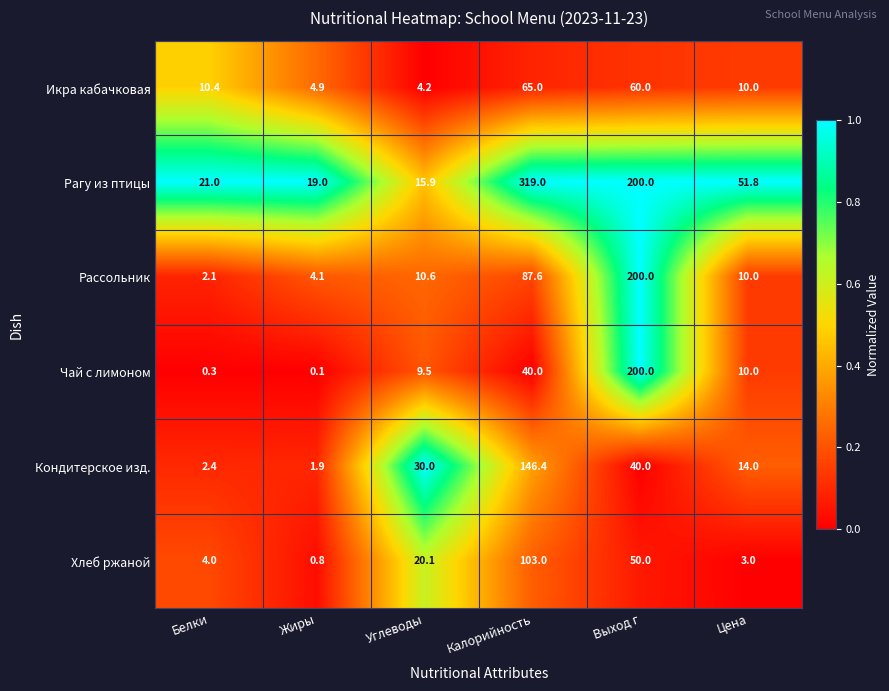

What is the difference between the second highest and second lowest values in the Кондитерское изд. series?

37.6